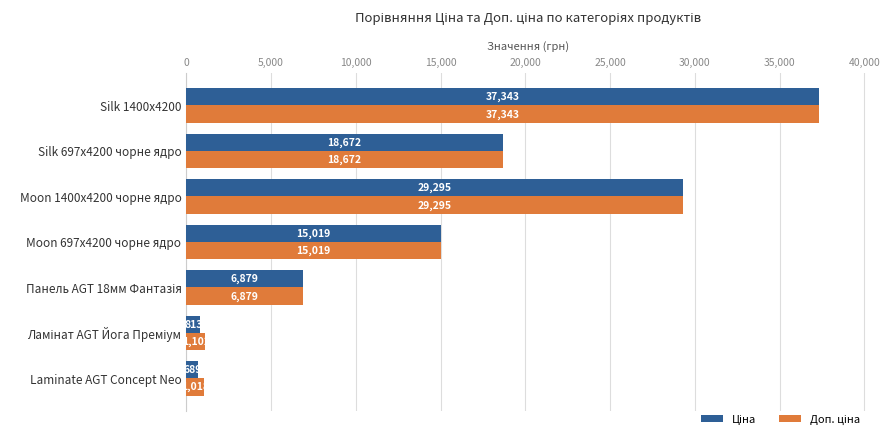

At which category is the sum across all series the highest?

Silk 1400x4200